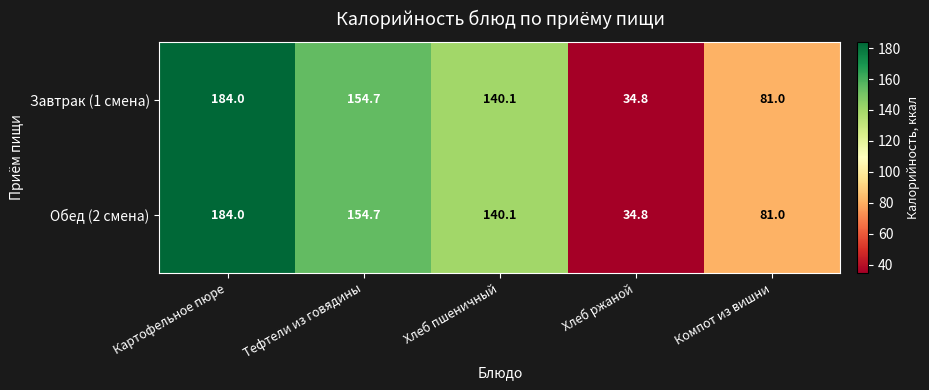

List the labels in order of Завтрак (1 смена) value, largest first.

Картофельное пюре, Тефтели из говядины, Хлеб пшеничный, Компот из вишни, Хлеб ржаной